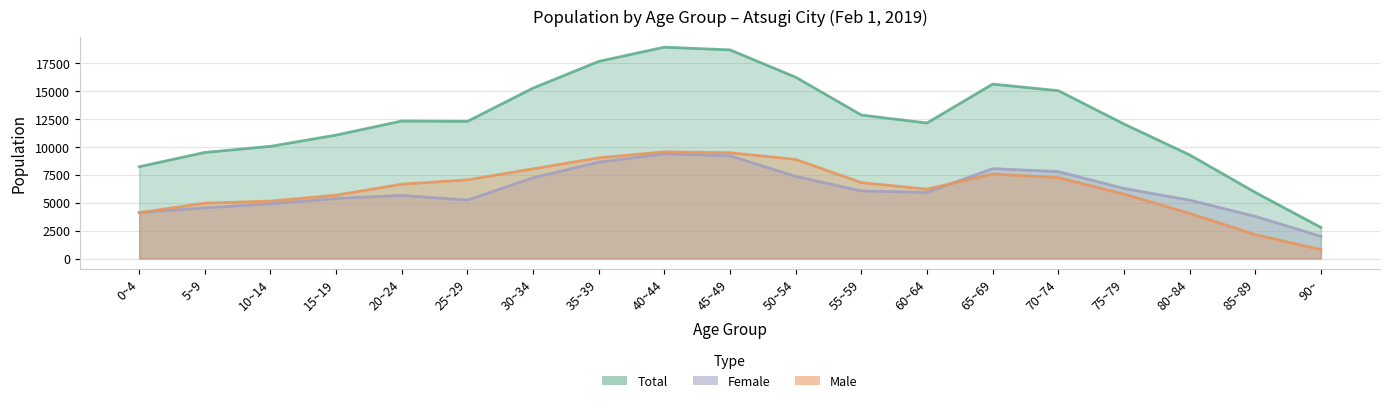

At which category does the chart reach its peak across all series?

40~44